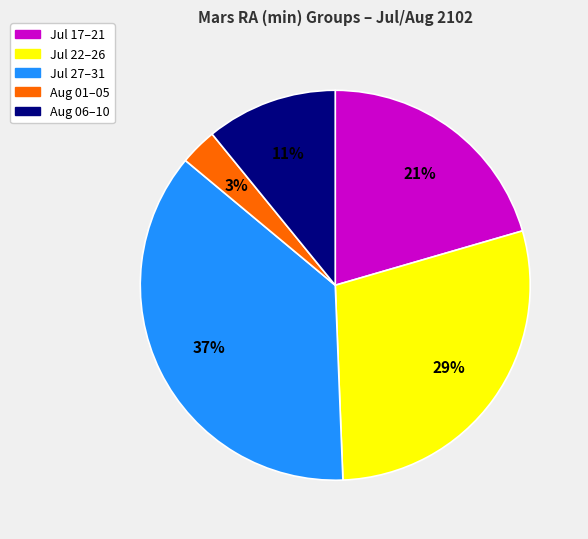

Does any single category account for the majority?

No